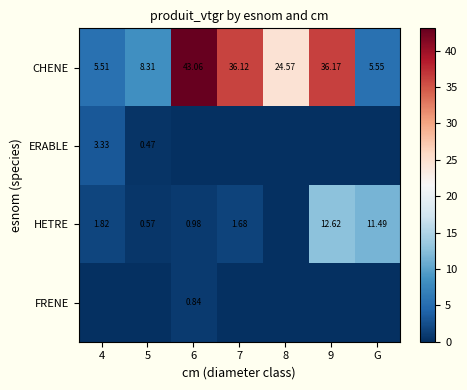

Is the value of HETRE at 6 greater than the value of ERABLE at 5?

Yes